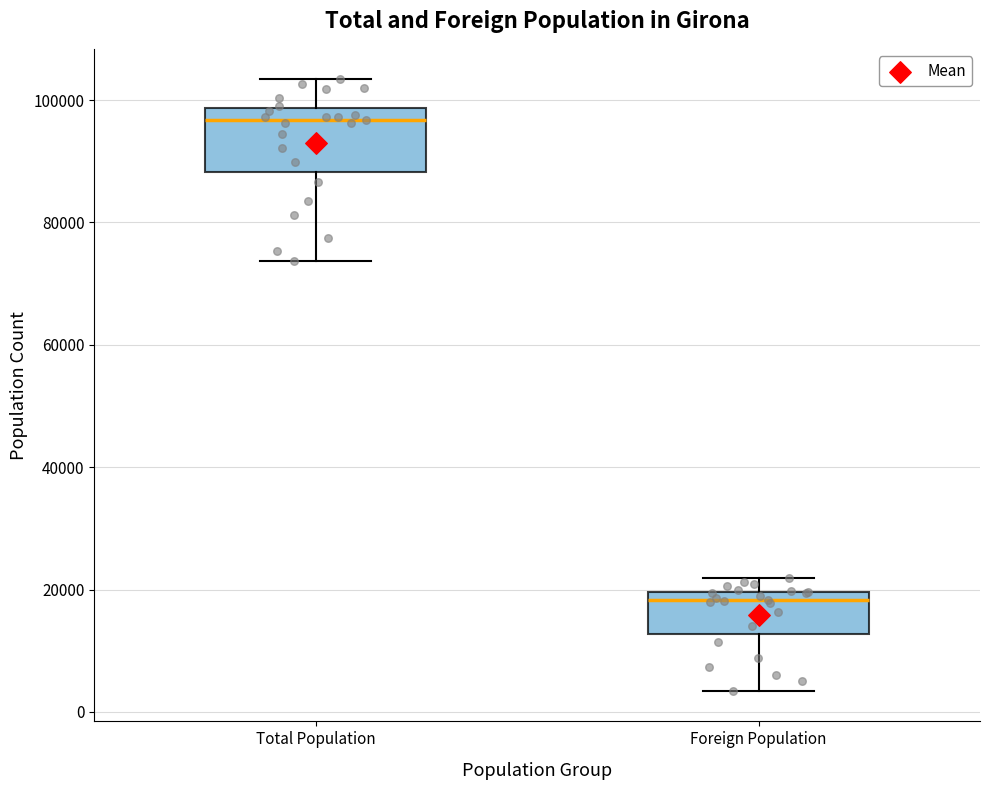

Reading left to right, transcribe this box plot: for each box, give where its median line is, the range the box spans, and where its two whiskers end, as read against the y-axis. The values are not printed on the chart, so give them approximately, as read against the axis.

Total Population: median 96000, box 88000 to 98000, whiskers 74000 to 104000
Foreign Population: median 18000, box 12000 to 20000, whiskers 4000 to 22000